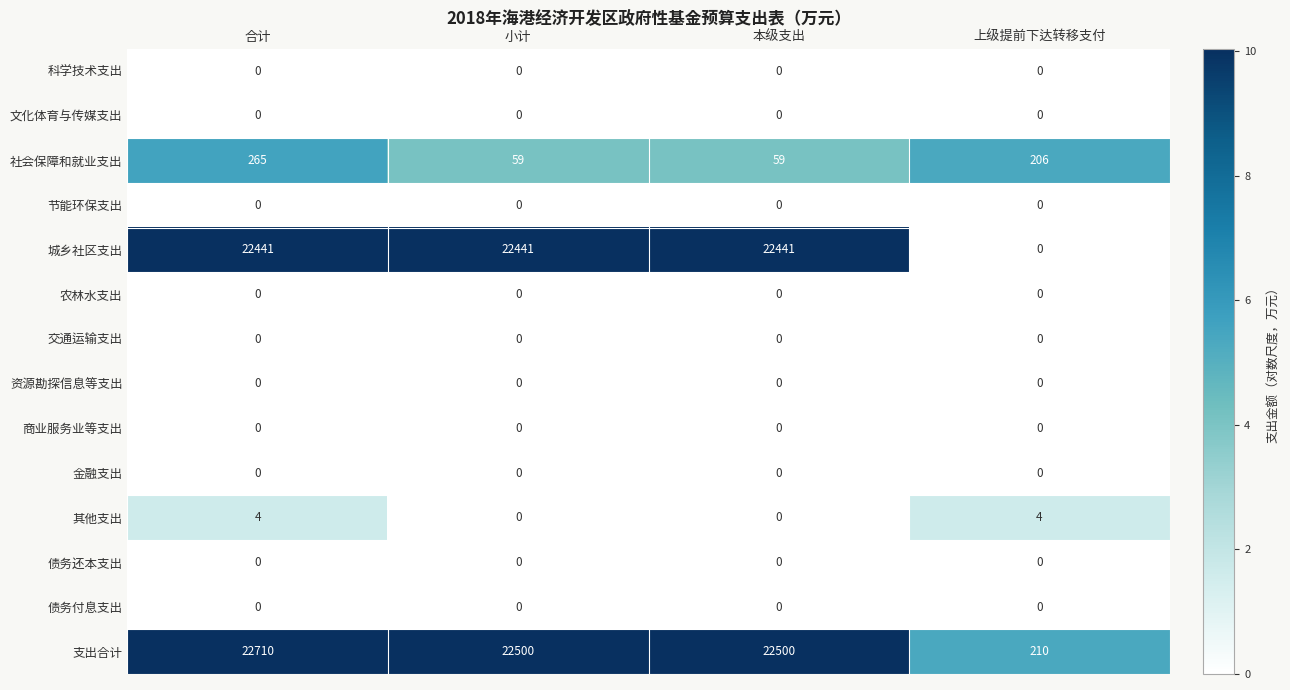

Which series has the largest total across all categories?

支出合计